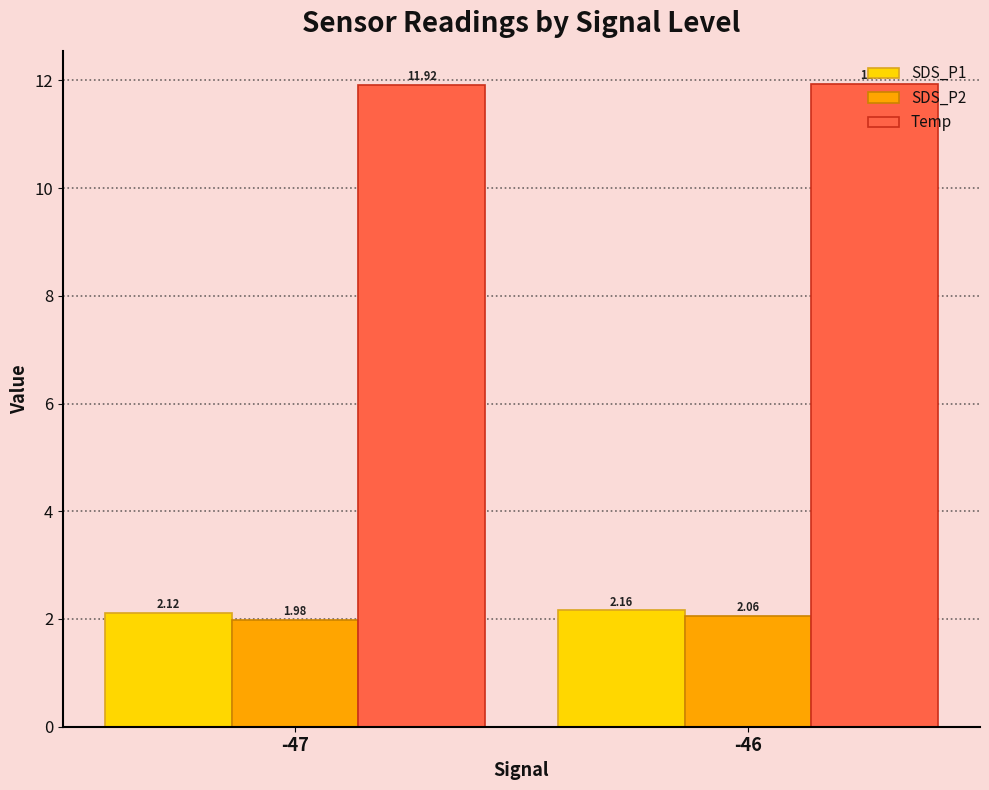

What is the average value of the Temp series?

11.9